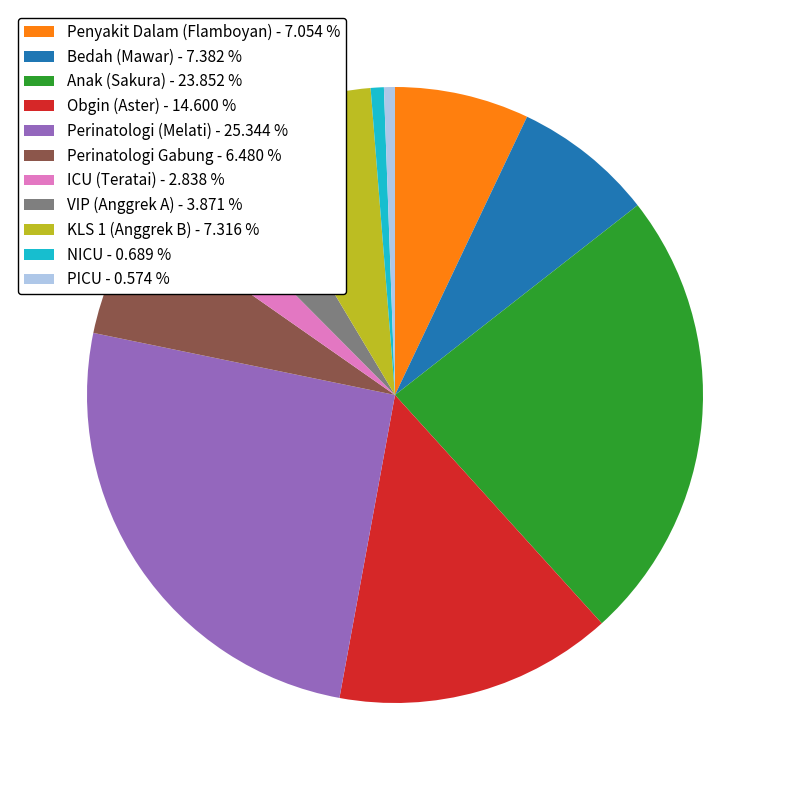

Is there a majority slice in this chart?

No